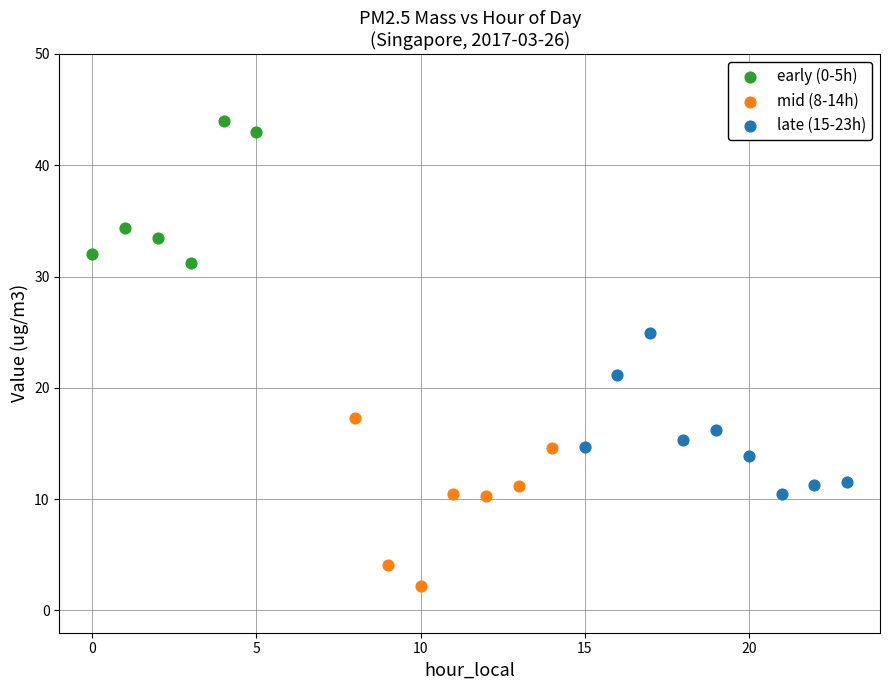

What are all the series names shown in the legend?

early (0-5h), mid (8-14h), late (15-23h)